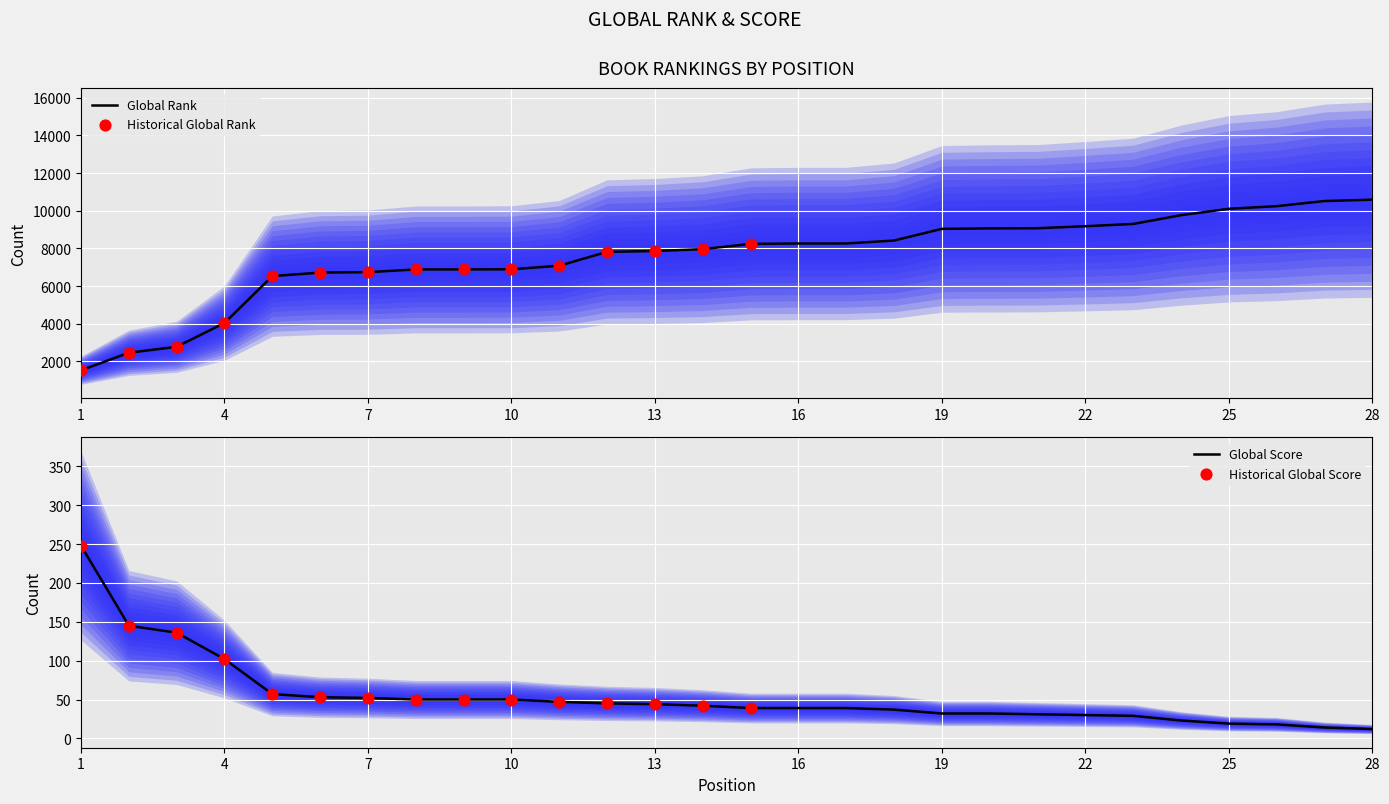

Which series has the largest total across all categories?

Global Rank